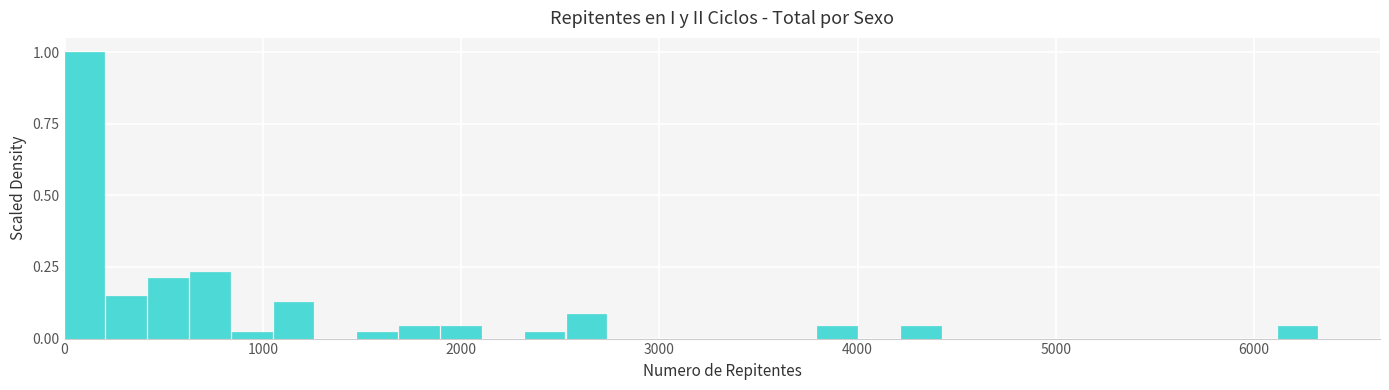

Read against the x-axis, roughly where is the centre of the tallest bar?

100